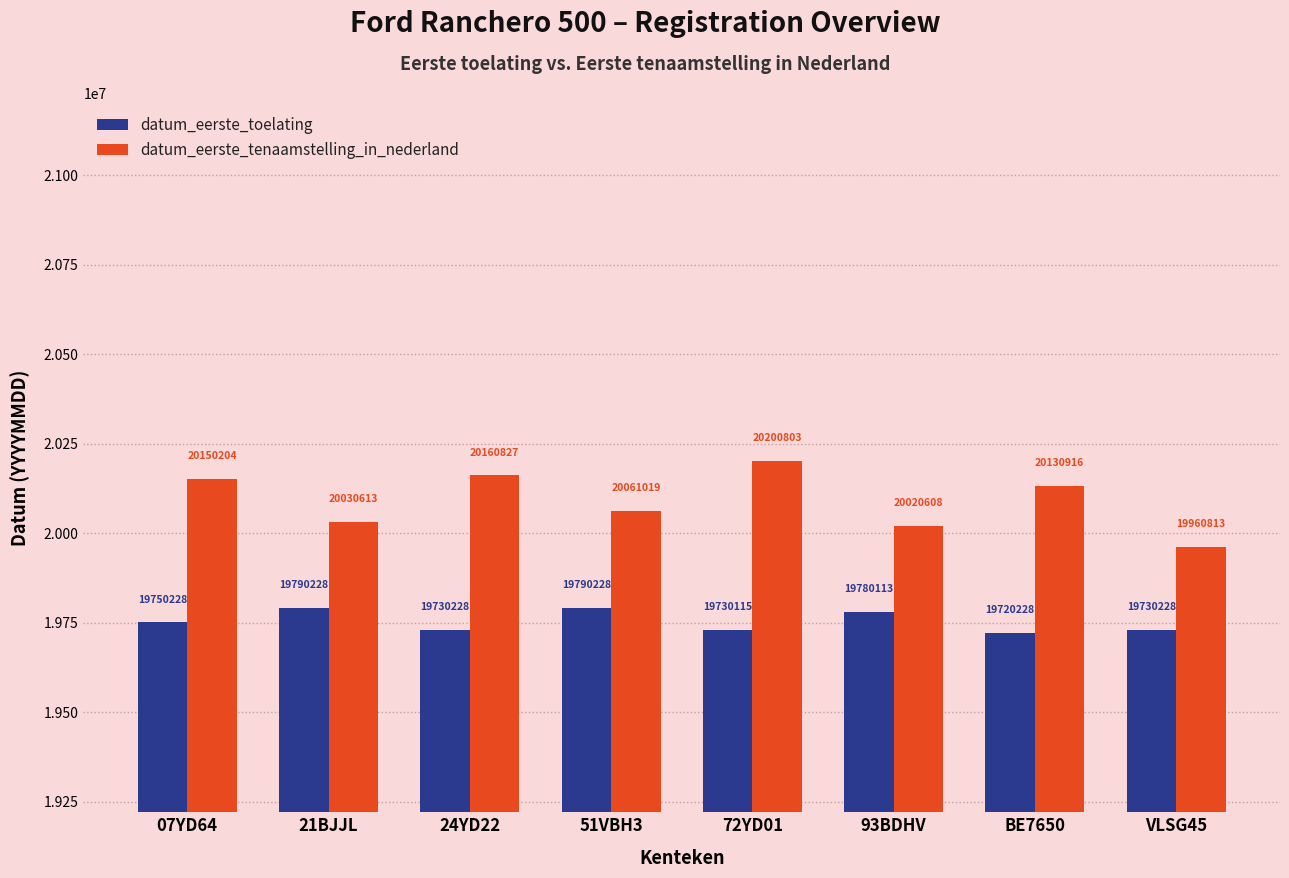

The datum_eerste_toelating series shows 19790228 at 21BJJL. True or false?

True